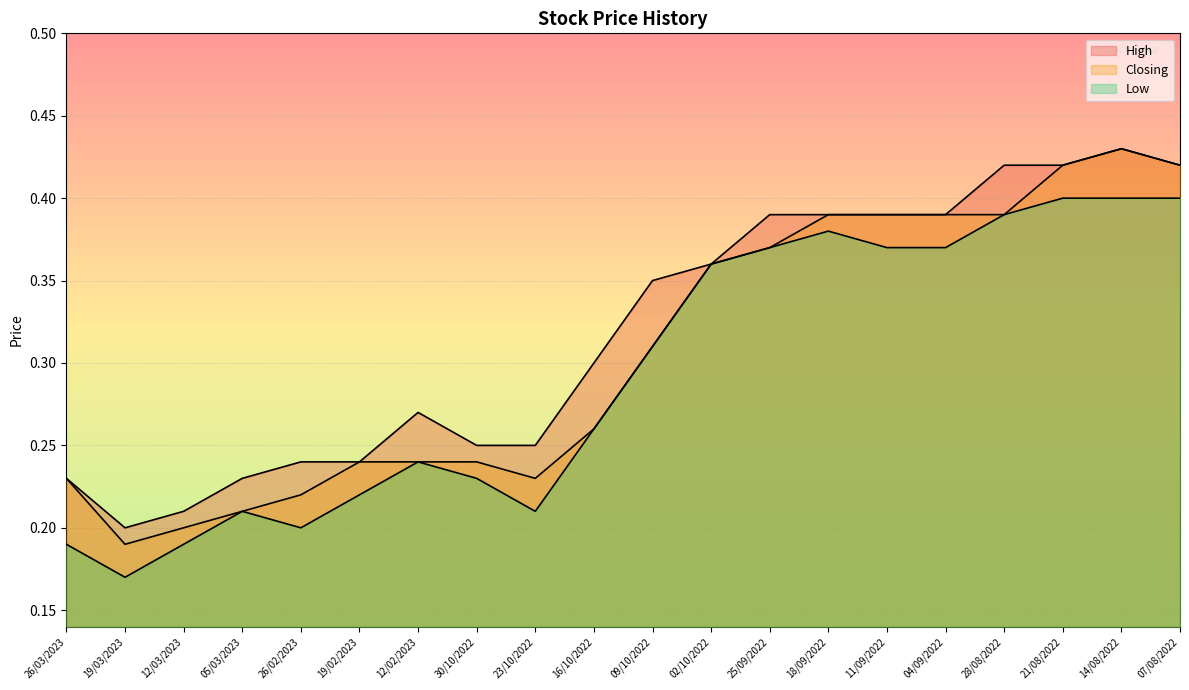

At how many categories does at least one series exceed 0?

20